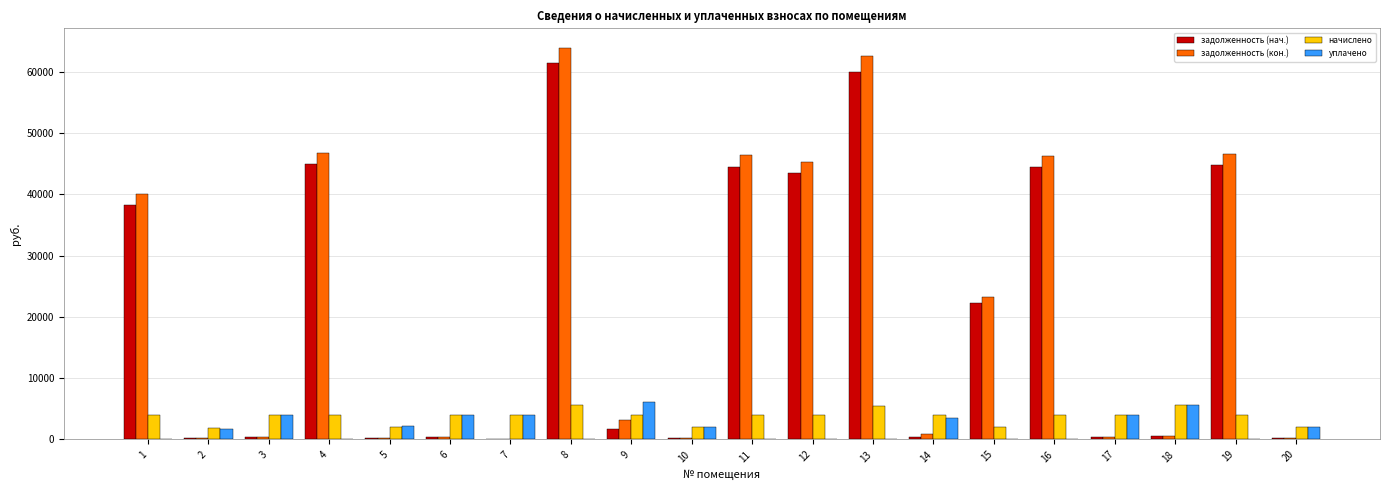

At which label does задолженность (нач.) first exceed 1766?

1